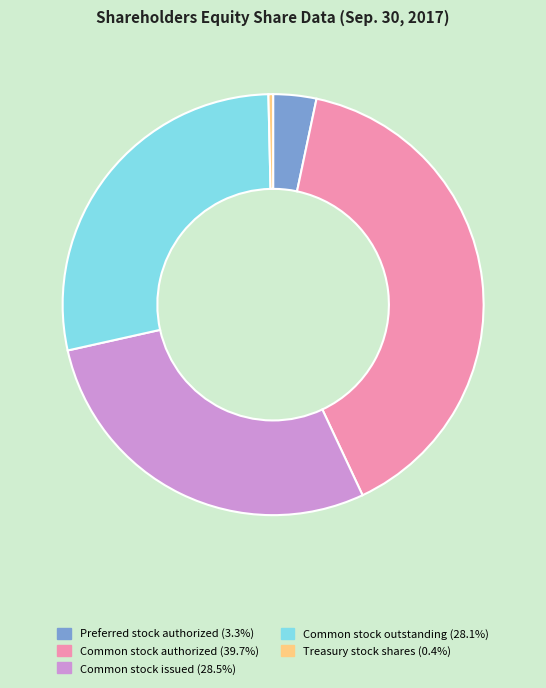

Does any single category account for the majority?

No